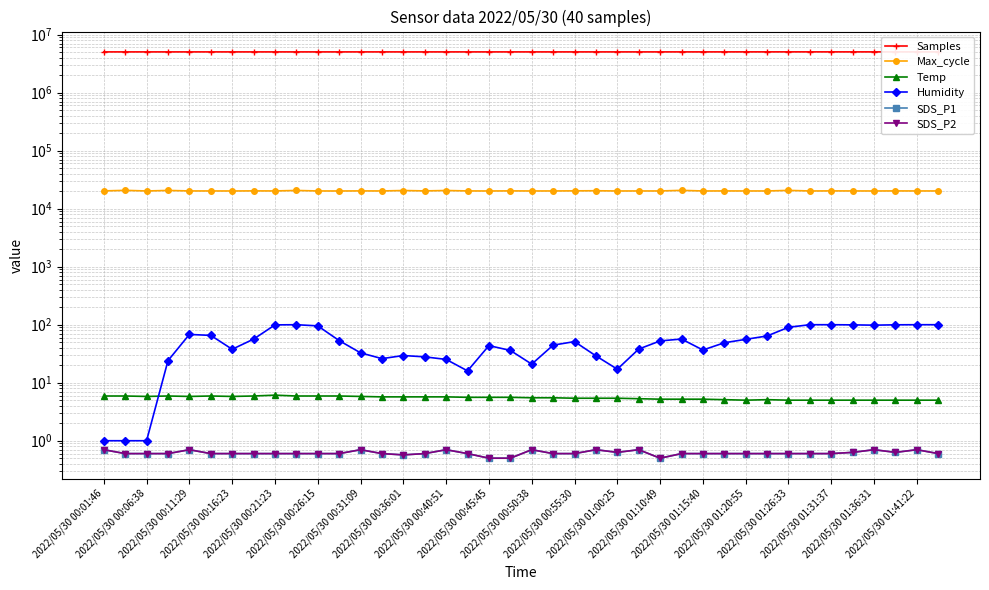

In Humidity, how many points are higher than both neighbors (excluding endpoints)?

6